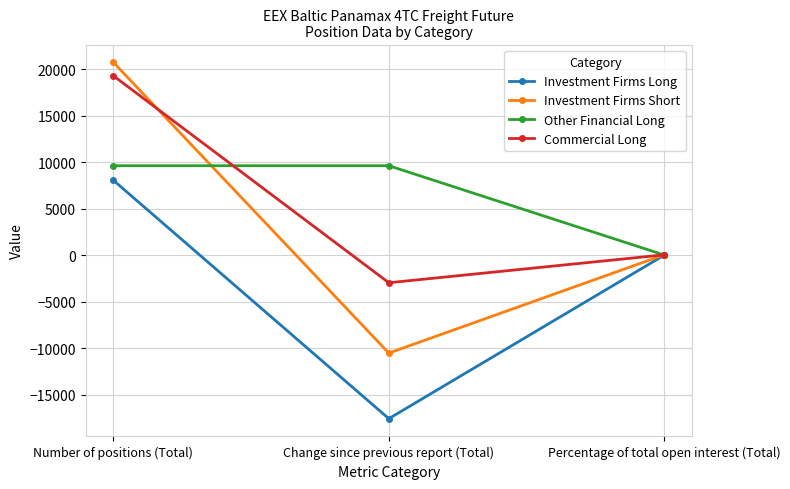

Which series has the widest spread of values?

Investment Firms Short